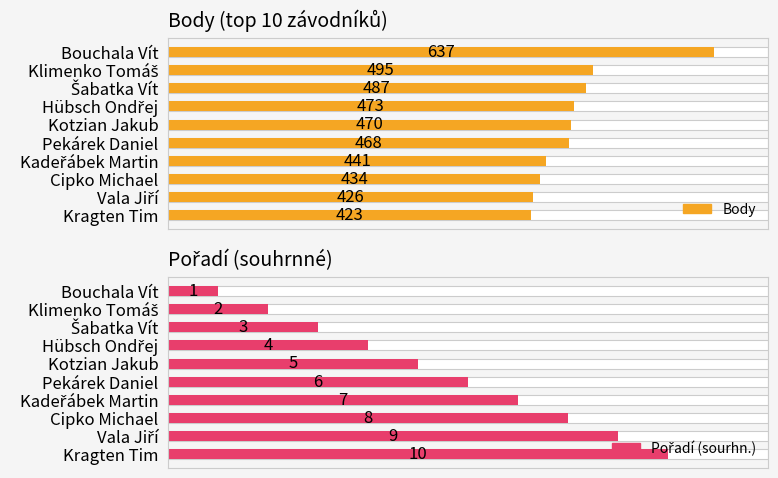

How many groups of bars are there?

10